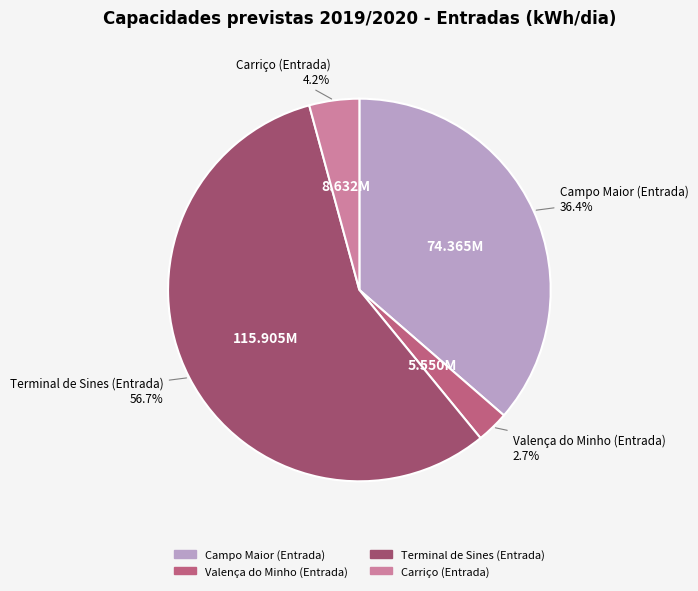

Between Carriço (Entrada) and Terminal de Sines (Entrada), which is larger?

Terminal de Sines (Entrada)